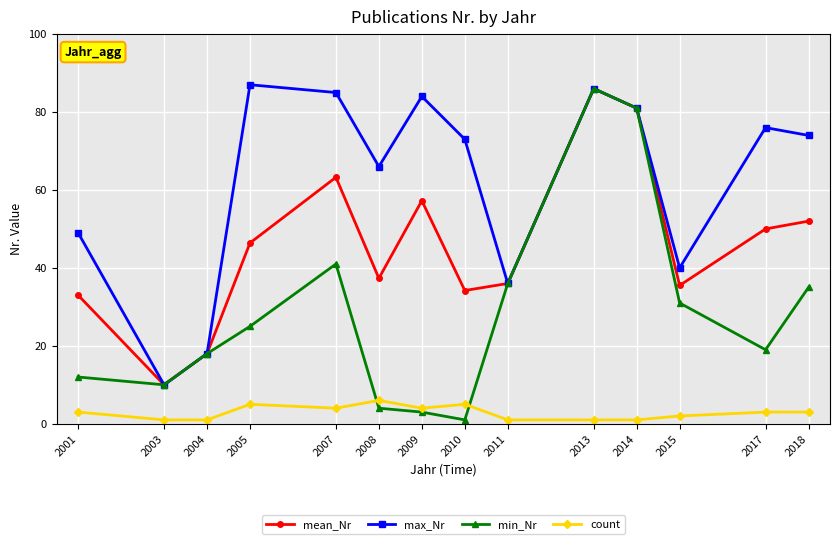

What is the smallest value displayed?

1.0